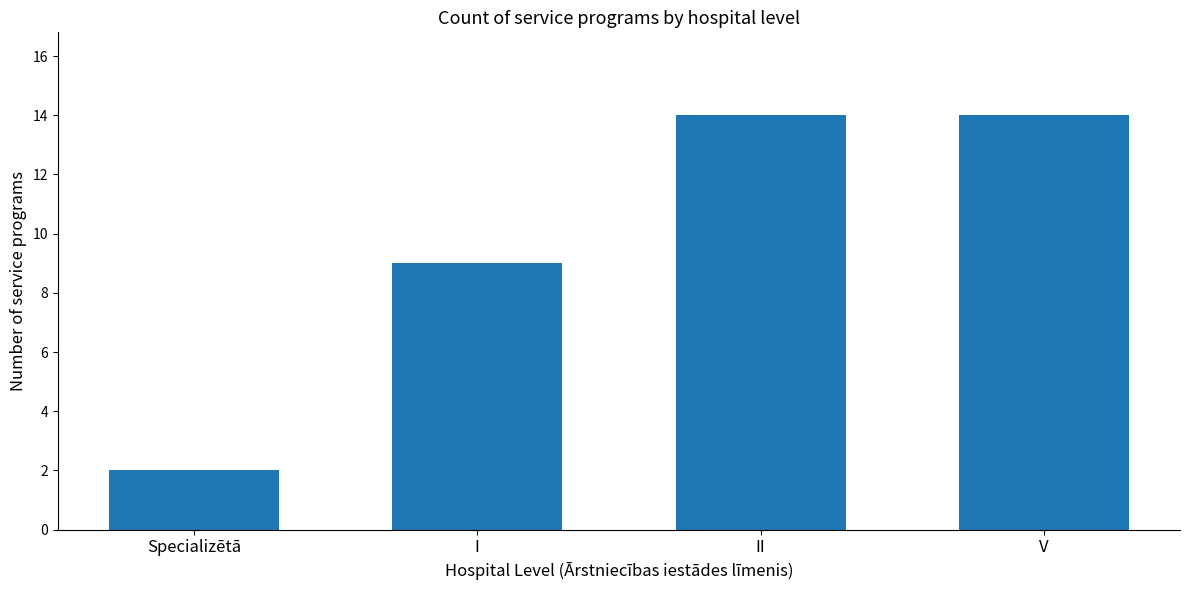

What is the sum of all values?

39